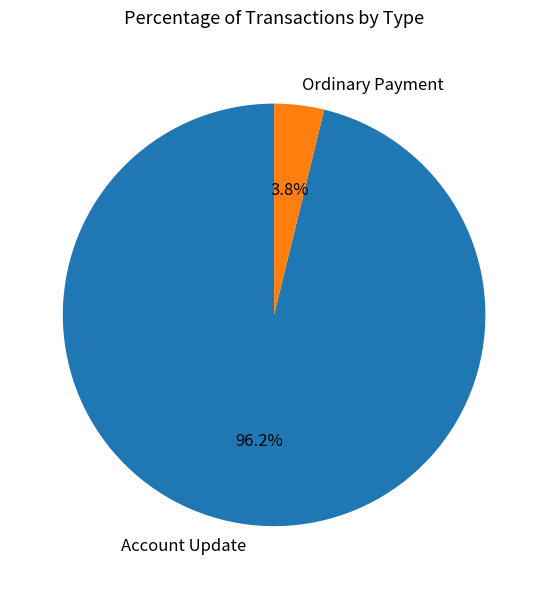

Which category has the biggest portion of the pie?

Account Update